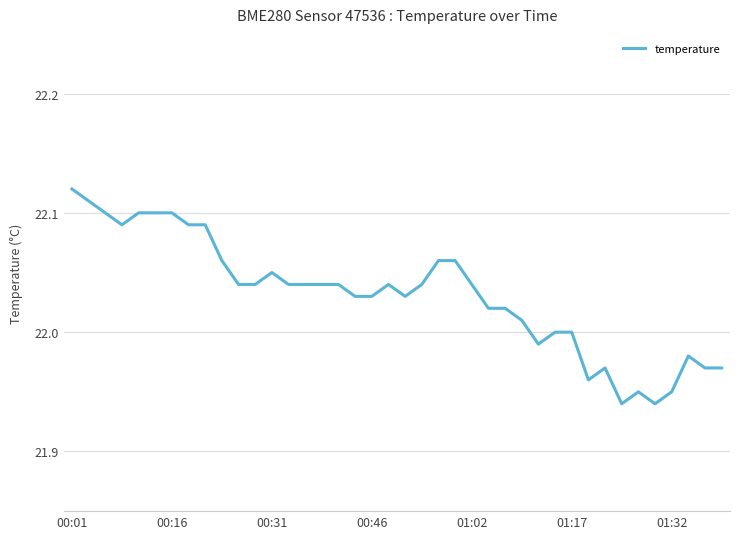

True or false: the data shows 22.1 at 00:16.

True